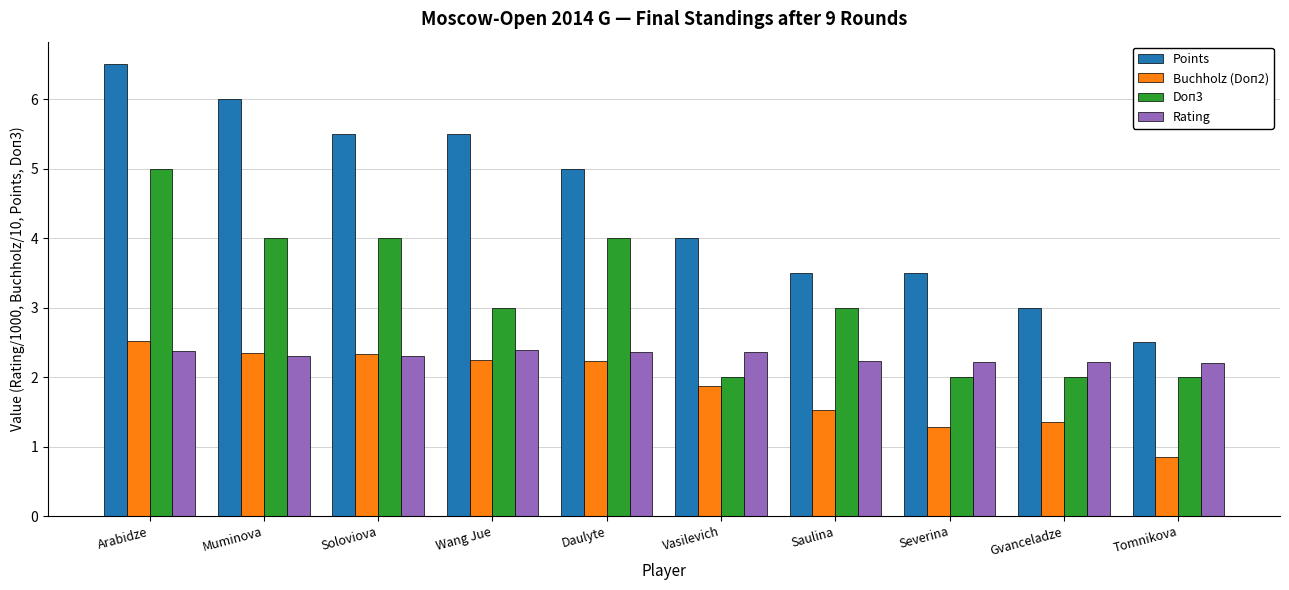

What is the lowest value of the Points series?

2.5